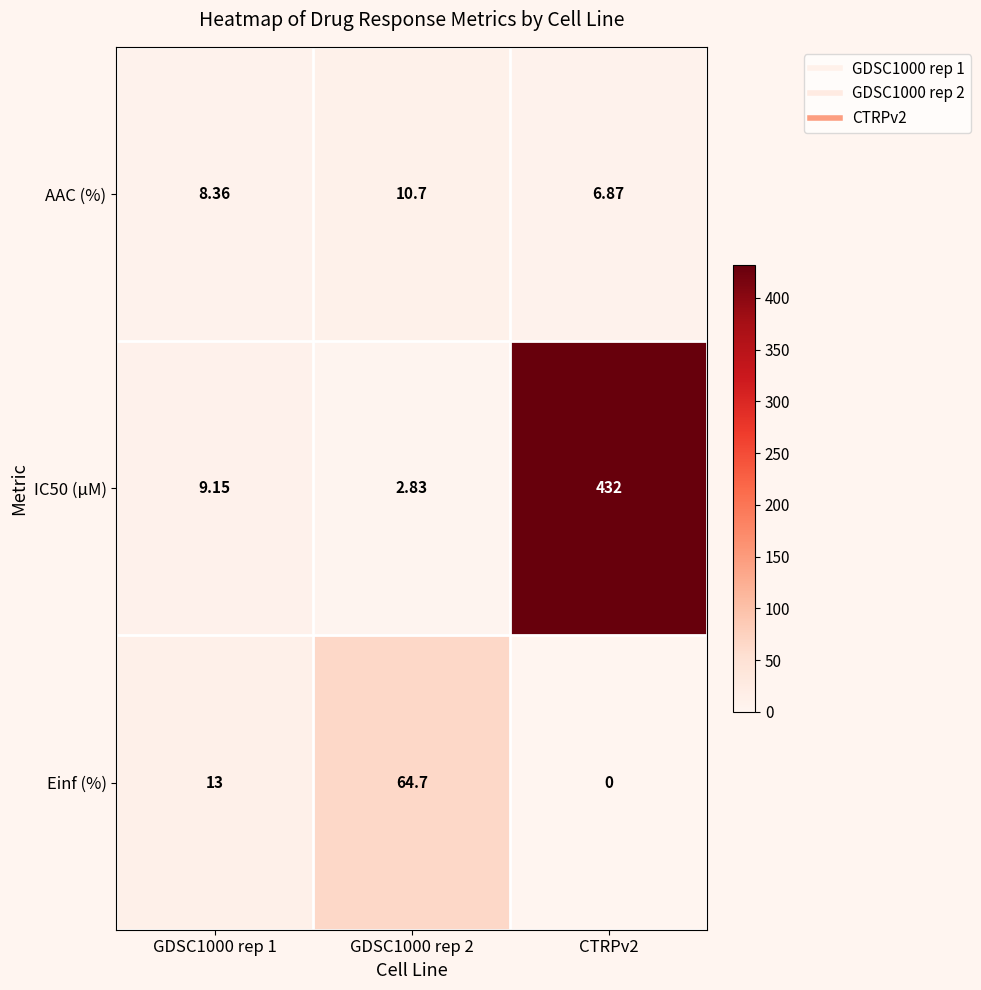

What is the spread (max minus min) of values at GDSC1000 rep 2?

61.9